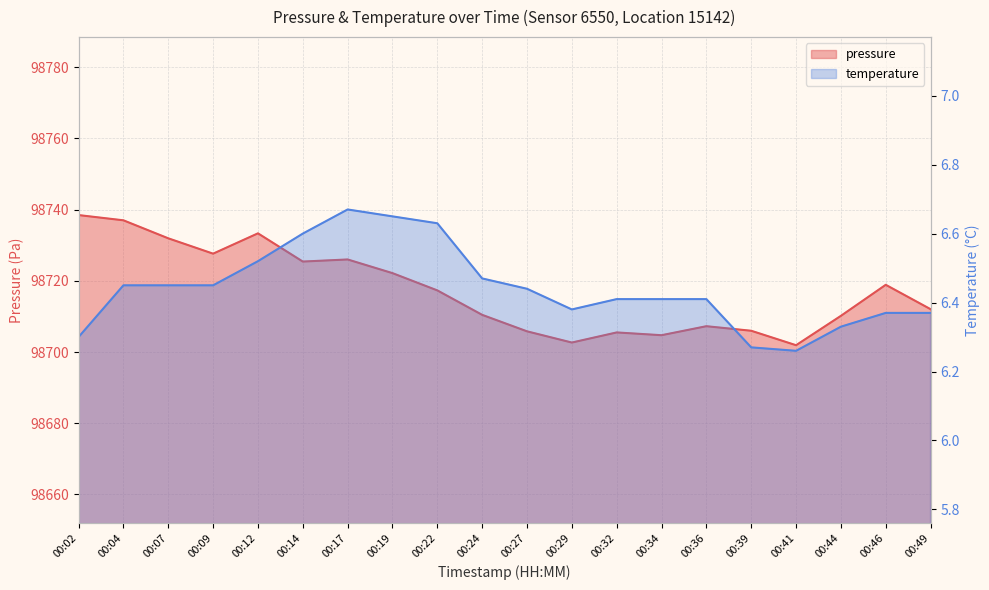

Reading left to right, extract all data points from this chart.

pressure: 98738.5	98737.0	98731.9	98727.6	98733.3	98725.4	98726.0	98722.2	98717.3	98710.4	98705.8	98702.7	98705.5	98704.7	98707.2	98706.0	98701.9	98710.2	98718.9	98712.0
temperature: 6.3	6.5	6.5	6.5	6.5	6.6	6.7	6.7	6.6	6.5	6.4	6.4	6.4	6.4	6.4	6.3	6.3	6.3	6.4	6.4